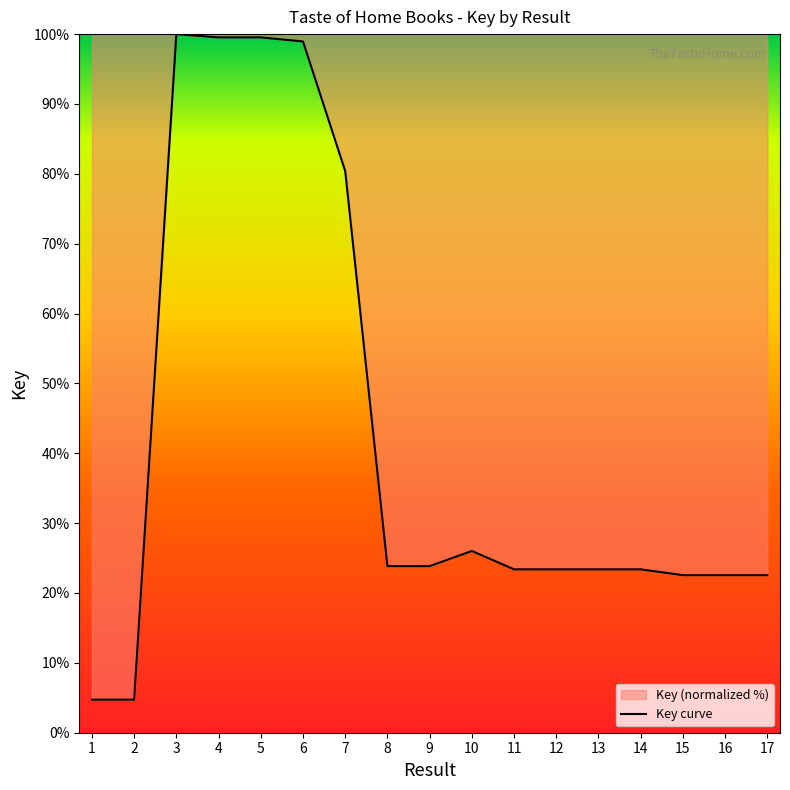

Reading left to right, transcribe all the data shown in this chart.

4.7	4.7	100.0	99.5	99.5	98.9	80.4	23.8	23.8	26.0	23.4	23.4	23.4	23.4	22.5	22.5	22.5